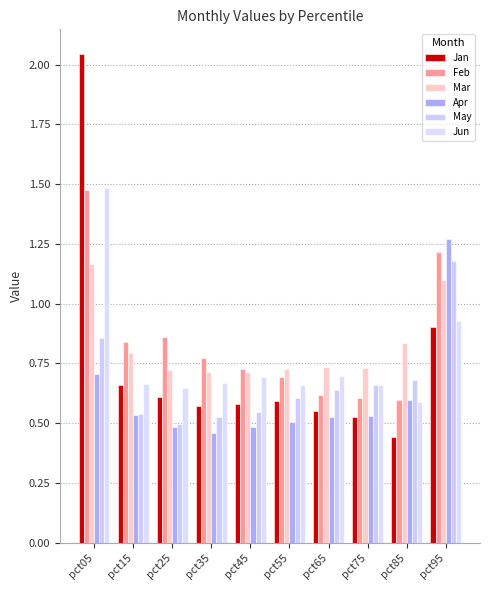

The May series shows 0.5 at pct15. True or false?

True